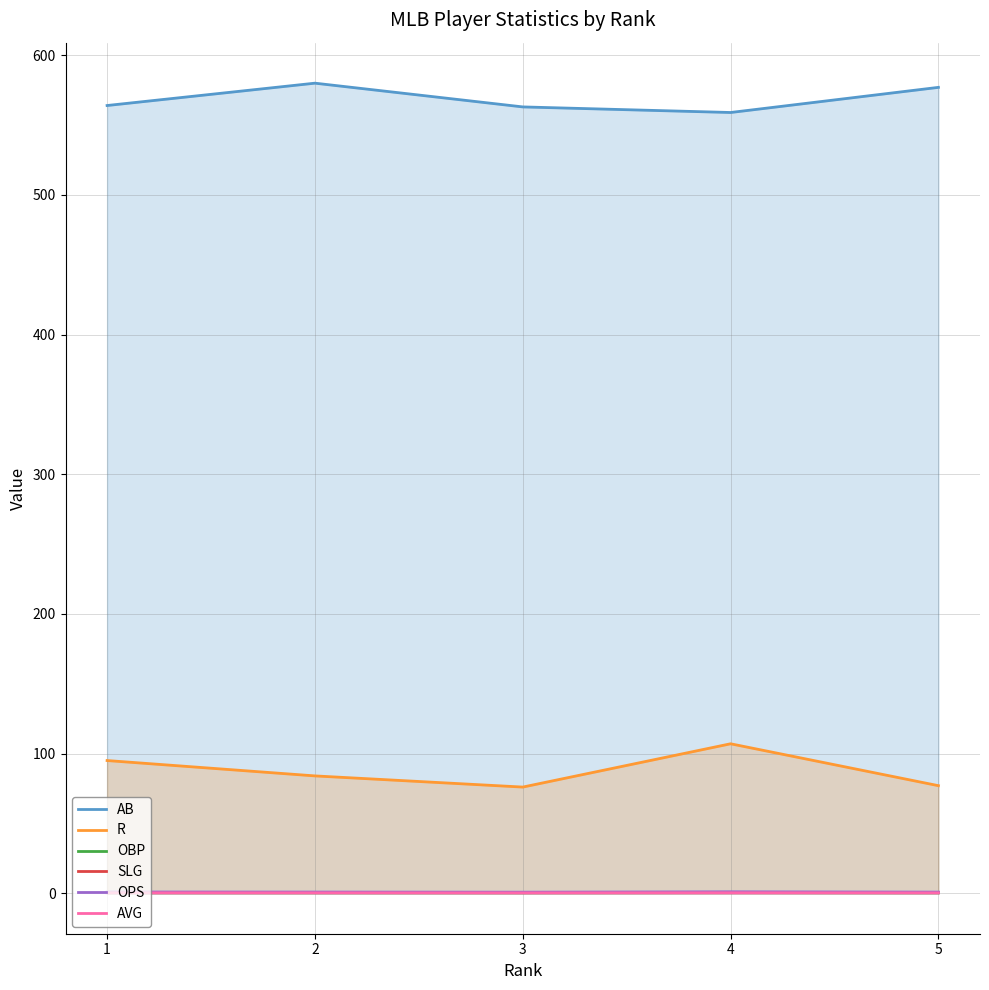

Reading right to left, transcribe all the data shown in this chart.

AB: 577.0	559.0	563.0	580.0	564.0
R: 77.0	107.0	76.0	84.0	95.0
OBP: 0.3	0.4	0.3	0.3	0.4
SLG: 0.5	0.6	0.4	0.5	0.5
OPS: 0.8	1.0	0.8	0.8	0.9
AVG: 0.3	0.3	0.2	0.3	0.3